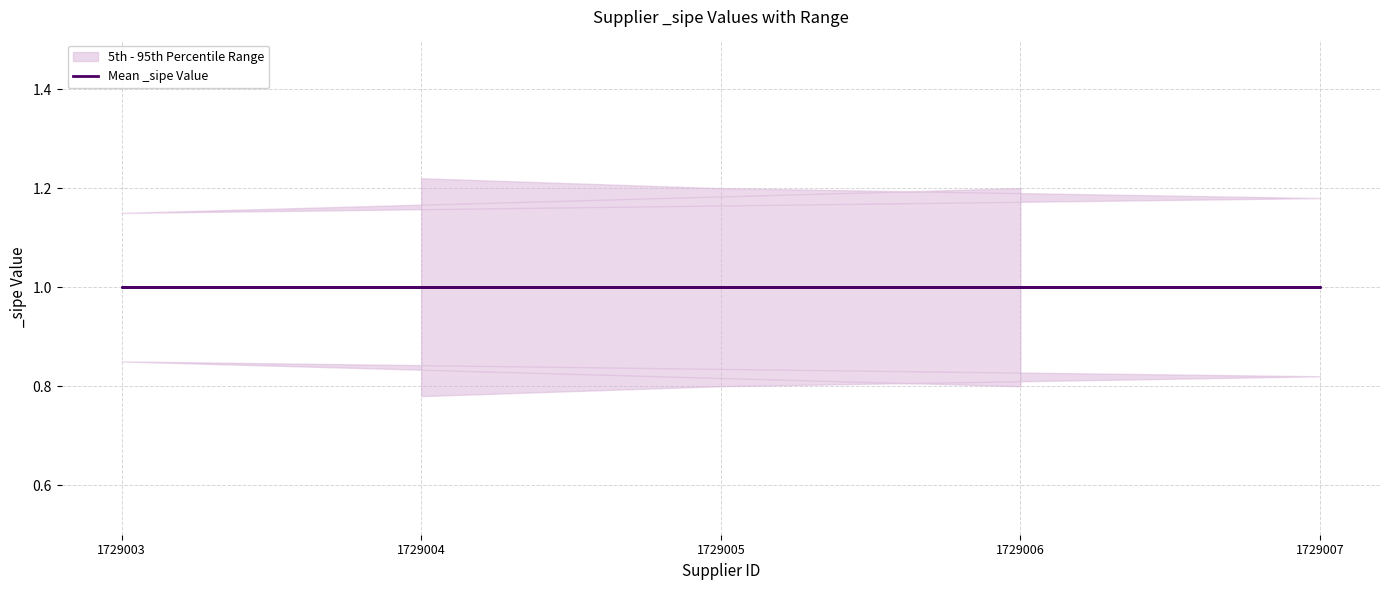

The value of lower at 1729003 is 0.3. True or false?

False